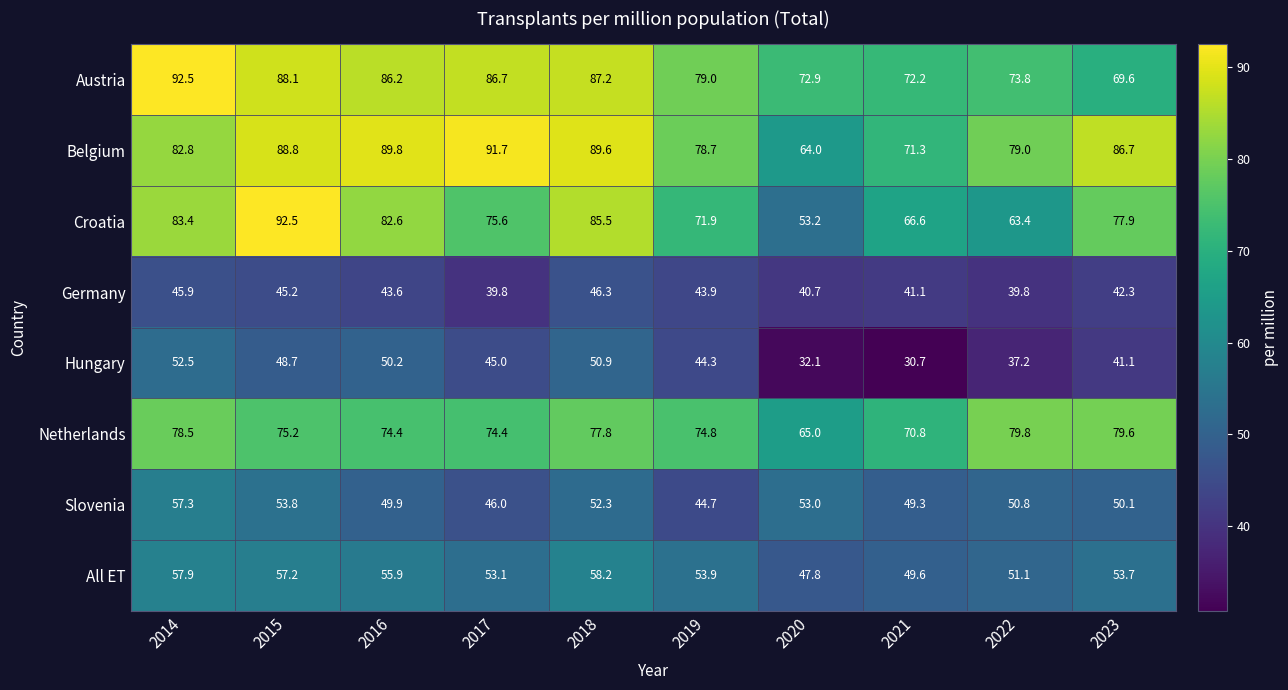

Read the Germany value at 2018.

46.3